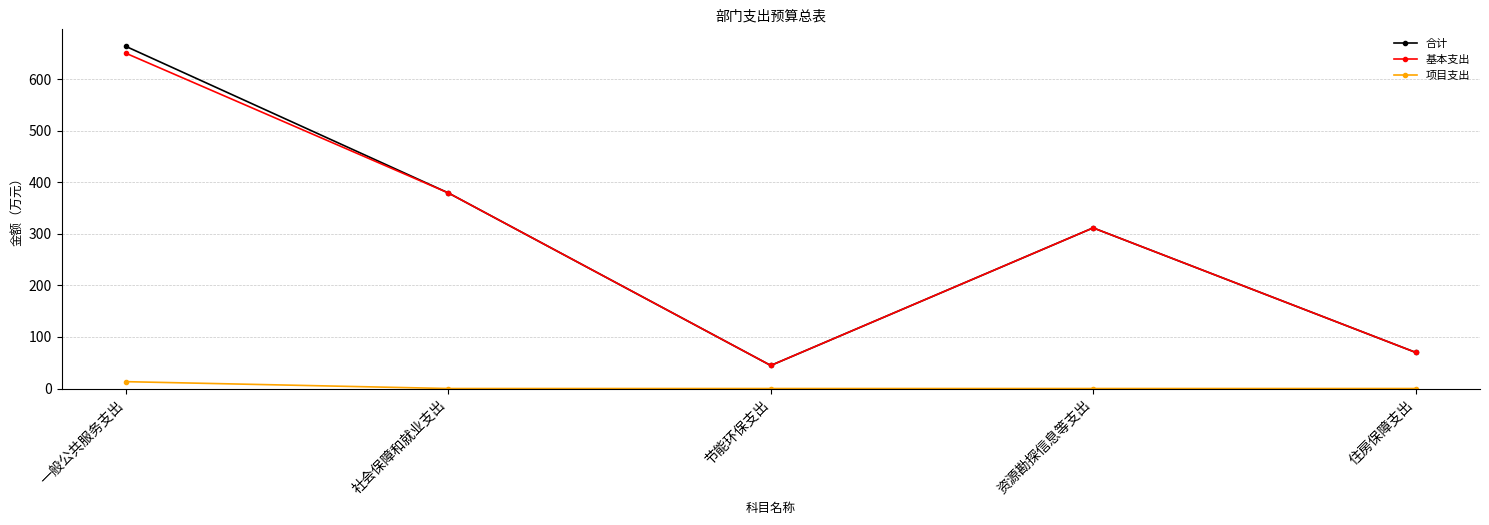

What is the difference between the highest and lowest values at 社会保障和就业支出?

379.5